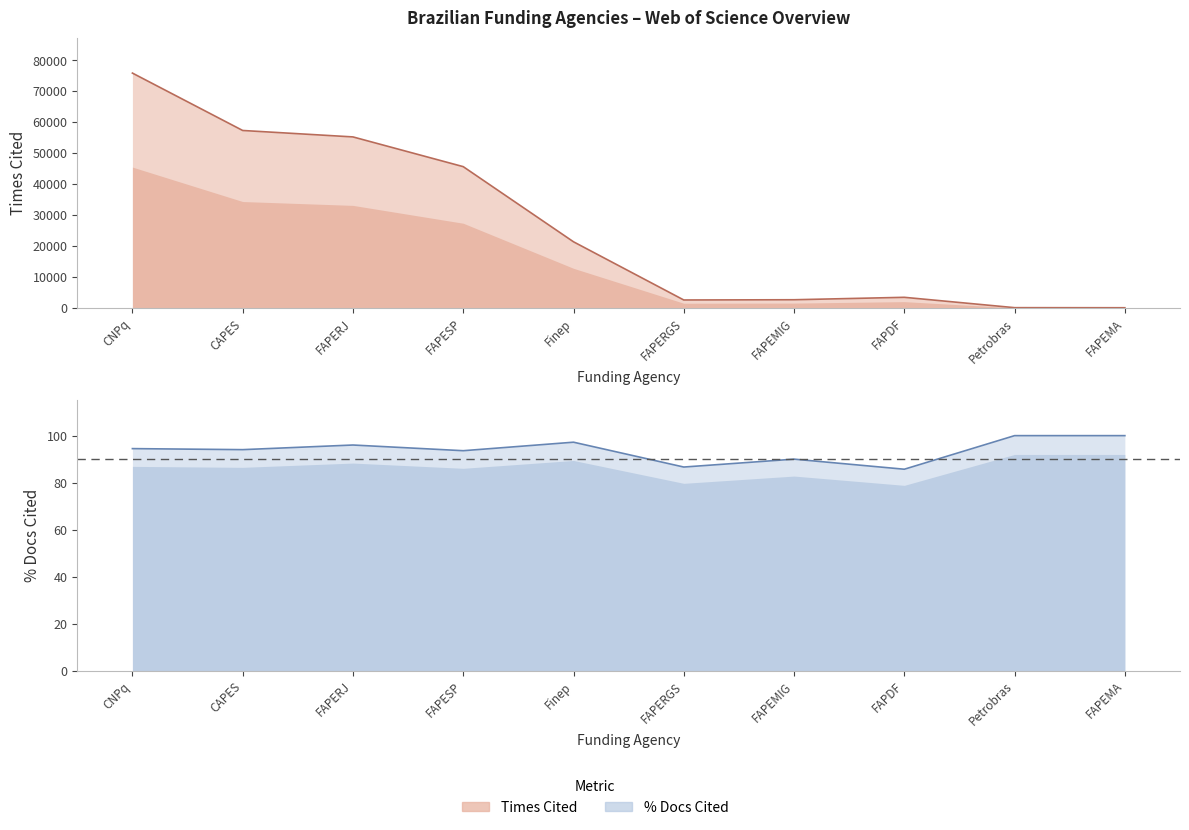

At which label does the data first exceed 21424?

CNPq